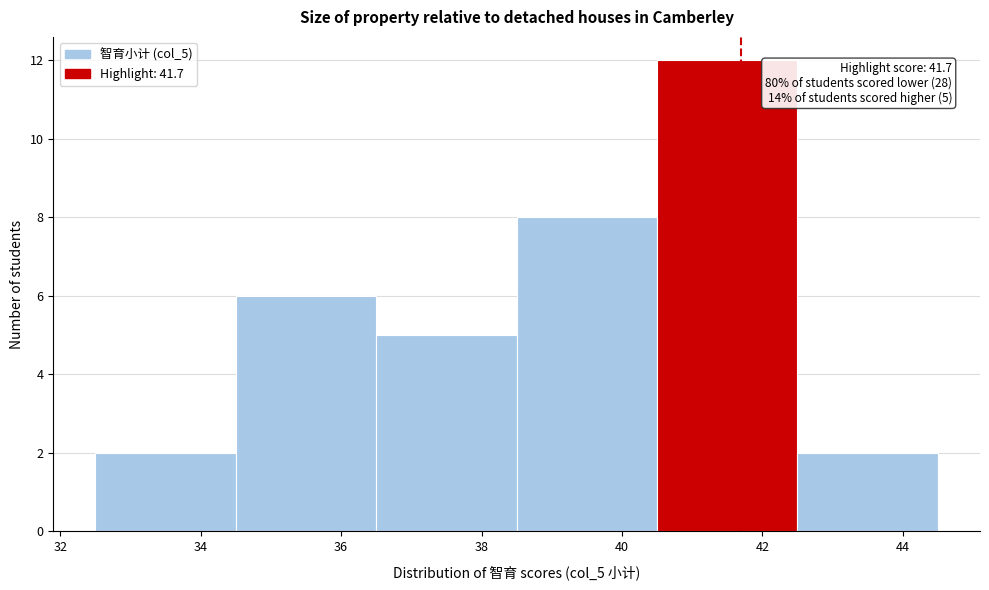

Over which range of the x-axis is the bar tallest?

40.5 to 42.5